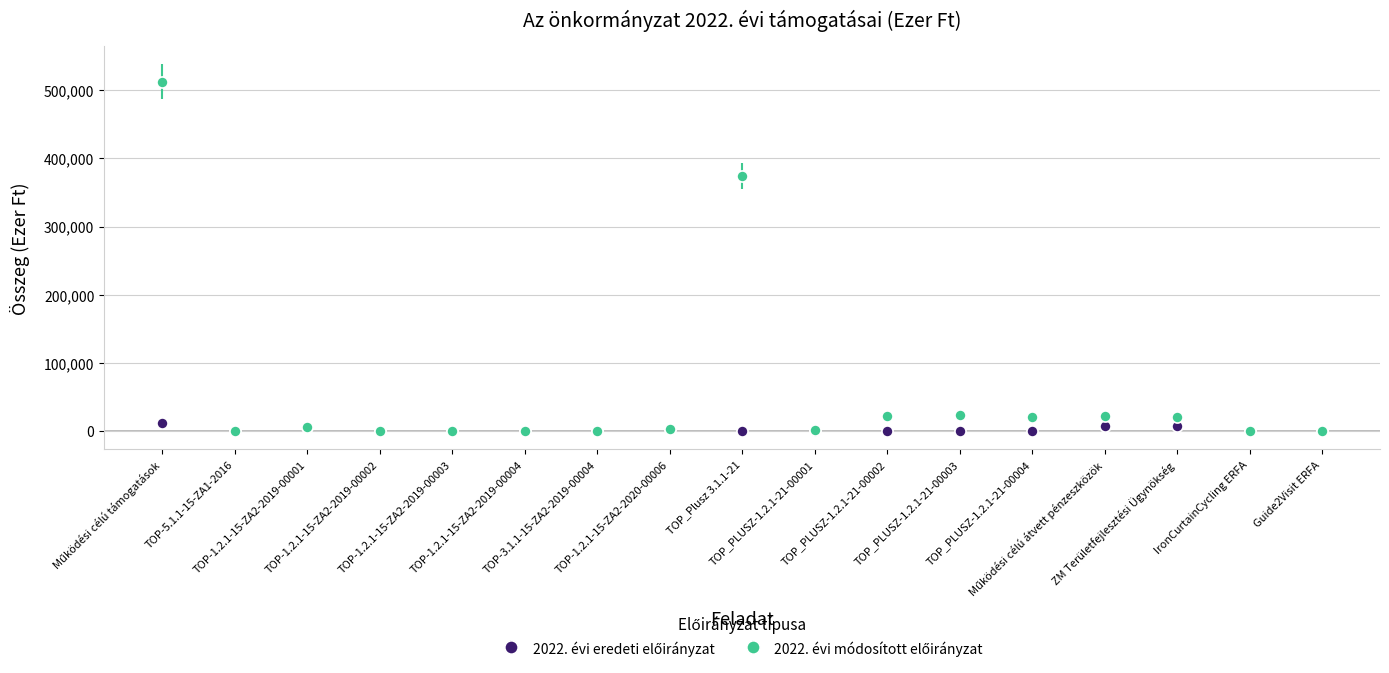

What is the sum of all 2022. évi módosított előirányzat values?

1010635